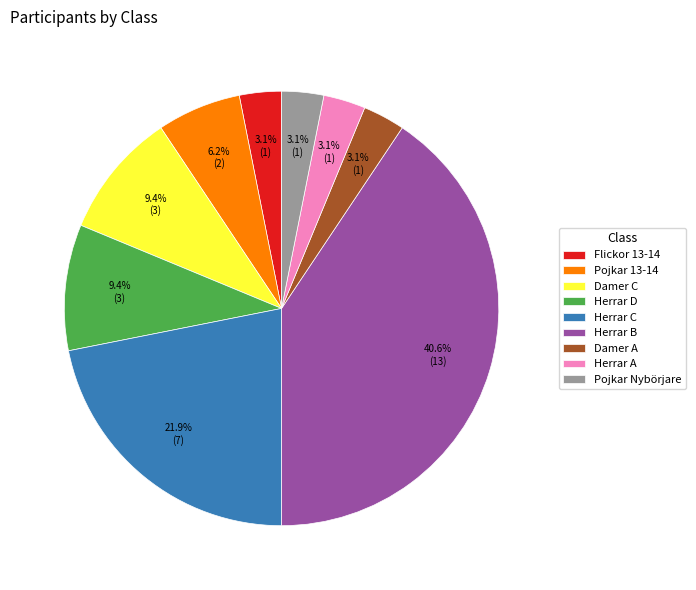

To the nearest percent, what is the average slice percentage?

11%